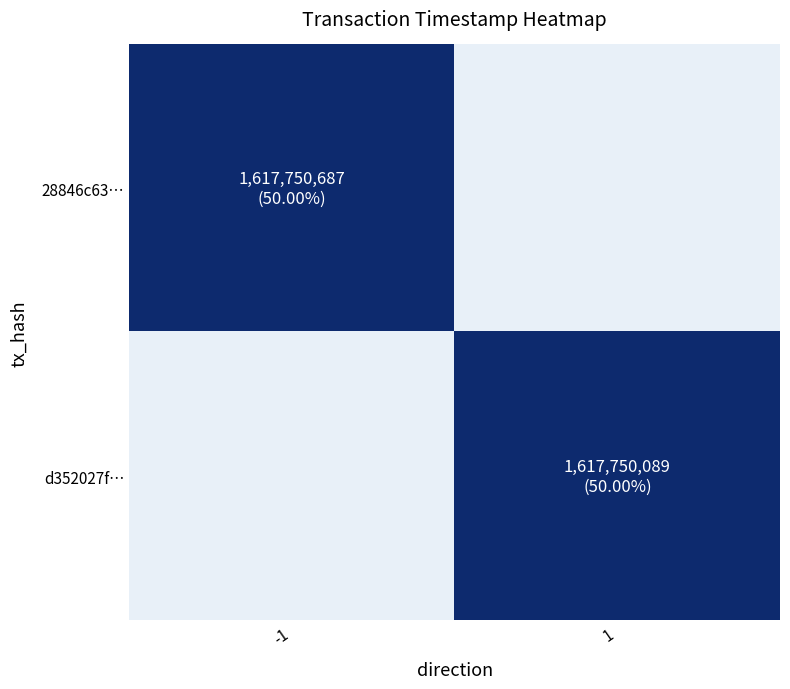

List the series in order of their overall mean, lowest first.

d352027f…, 28846c63…